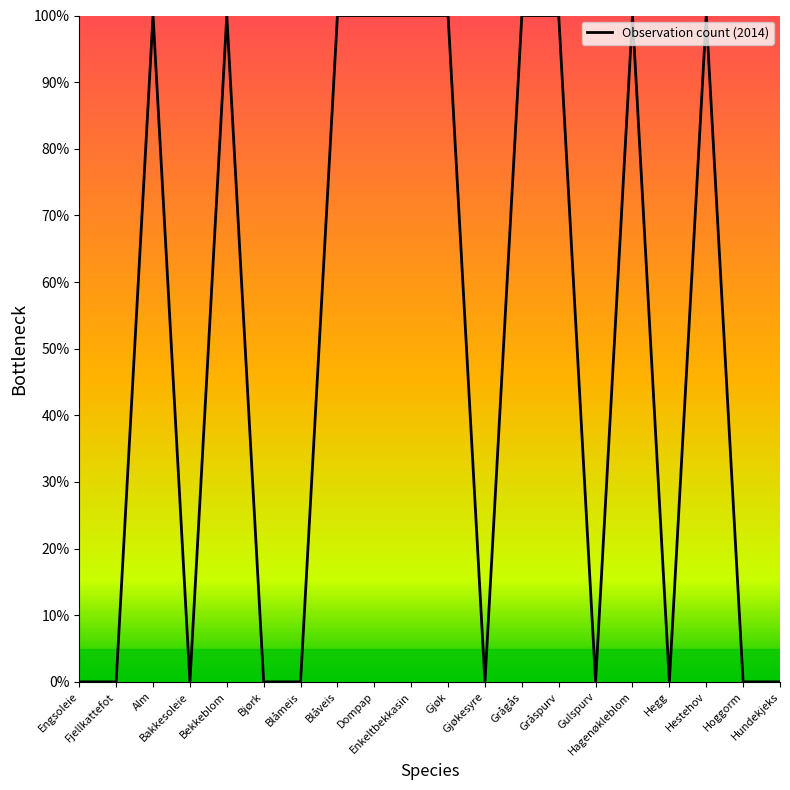

True or false: the data has more than 0 interior local peaks.

True